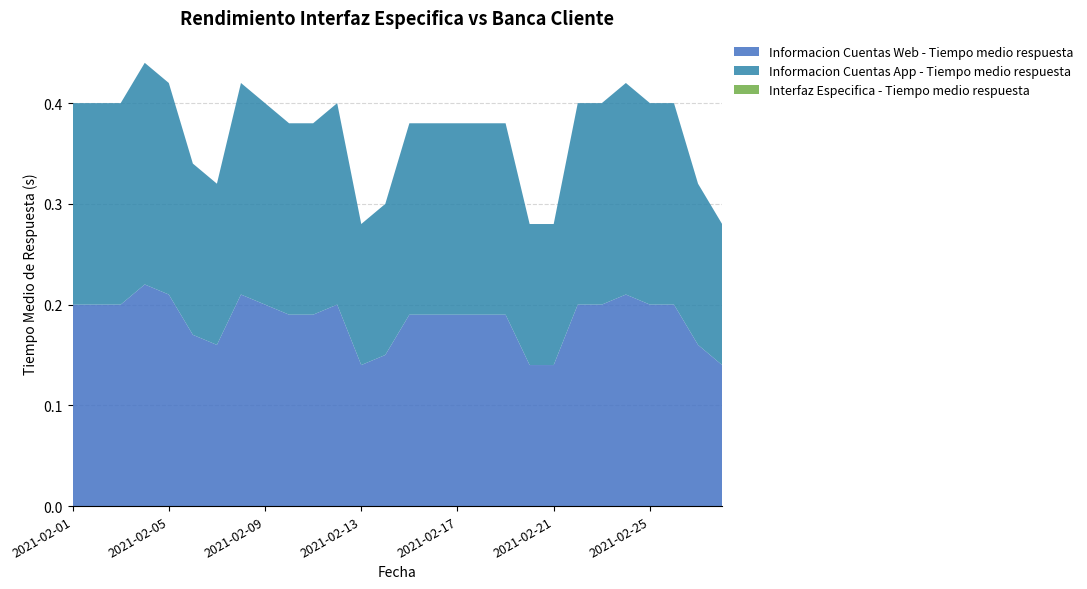

Reading left to right, extract all data points from this chart.

Informacion Cuentas Web - Tiempo medio respuesta: 0.2	0.2	0.2	0.2	0.2	0.2	0.2	0.2	0.2	0.2	0.2	0.2	0.1	0.1	0.2	0.2	0.2	0.2	0.2	0.1	0.1	0.2	0.2	0.2	0.2	0.2	0.2	0.1
Informacion Cuentas App - Tiempo medio respuesta: 0.2	0.2	0.2	0.2	0.2	0.2	0.2	0.2	0.2	0.2	0.2	0.2	0.1	0.1	0.2	0.2	0.2	0.2	0.2	0.1	0.1	0.2	0.2	0.2	0.2	0.2	0.2	0.1
Interfaz Especifica - Tiempo medio respuesta: 0.0	0.0	0.0	0.0	0.0	0.0	0.0	0.0	0.0	0.0	0.0	0.0	0.0	0.0	0.0	0.0	0.0	0.0	0.0	0.0	0.0	0.0	0.0	0.0	0.0	0.0	0.0	0.0